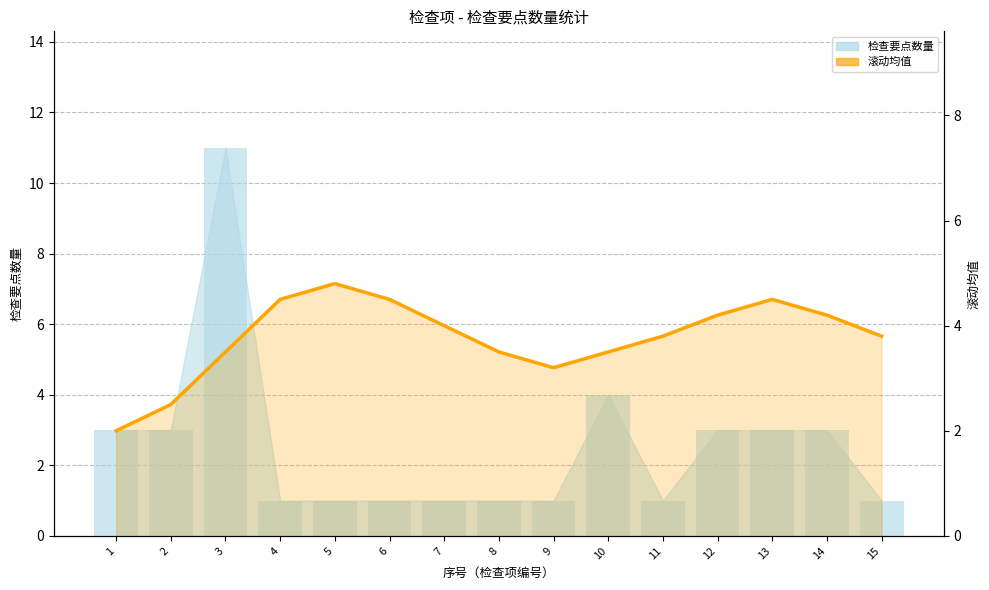

What is the ratio of the value at 10 to the value at 13?

0.8